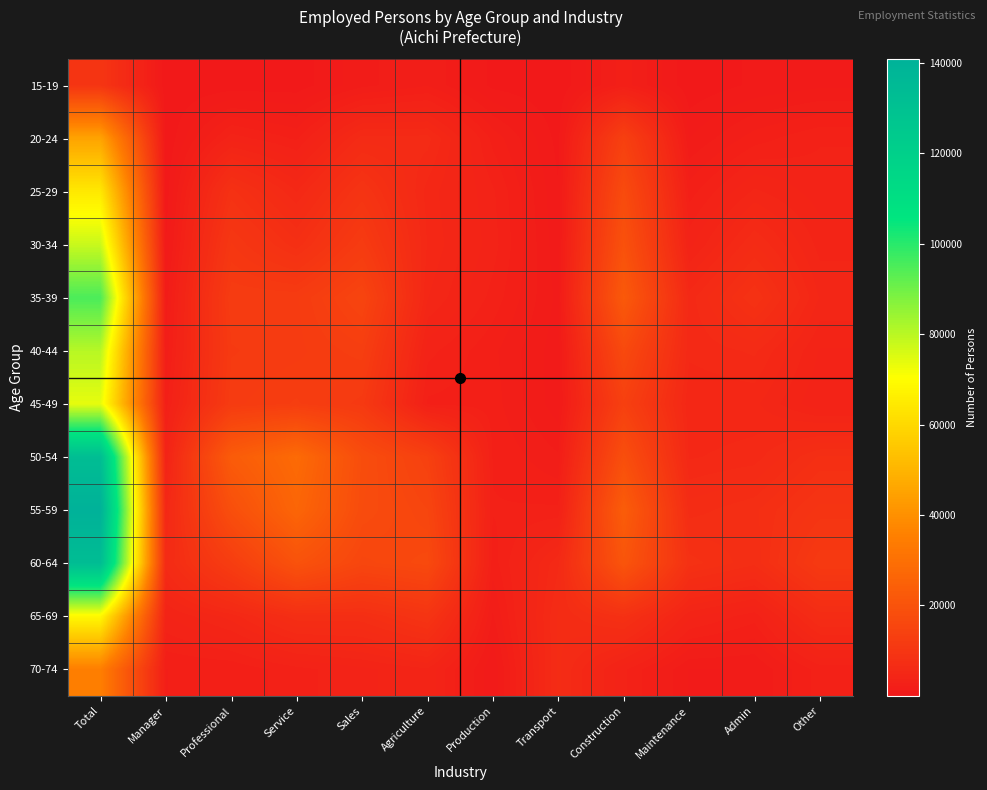

At how many categories does at least one series exceed 122634?

1